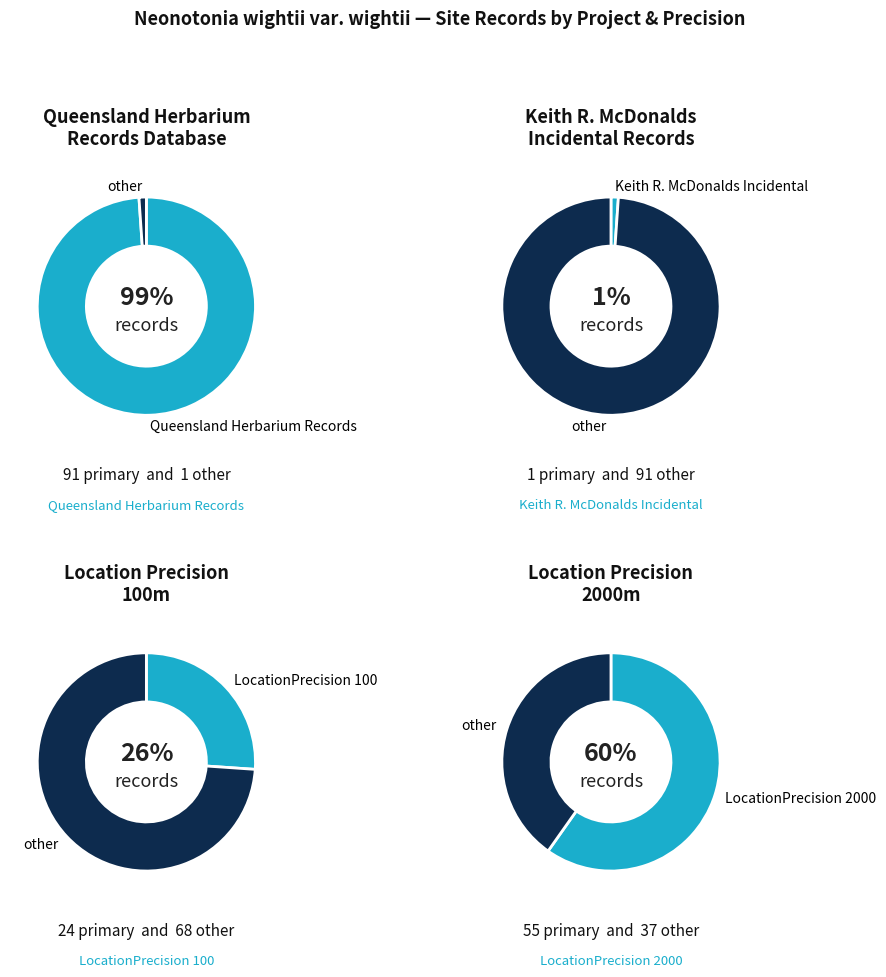

Is it true that INCIDENTAL is 11% of the pie?

False